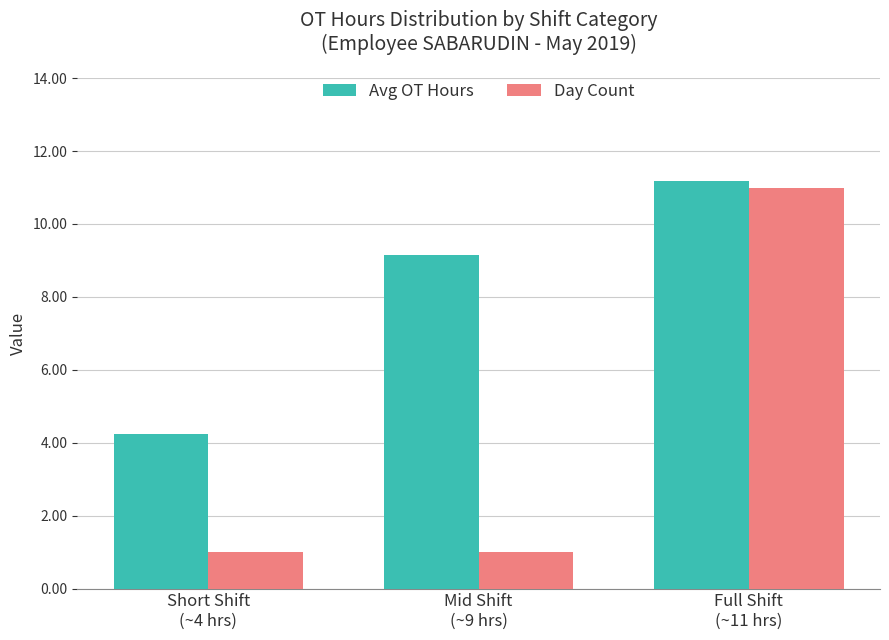

What is the difference between the Day Count values at Short Shift
(~4 hrs) and Full Shift
(~11 hrs)?

10.0